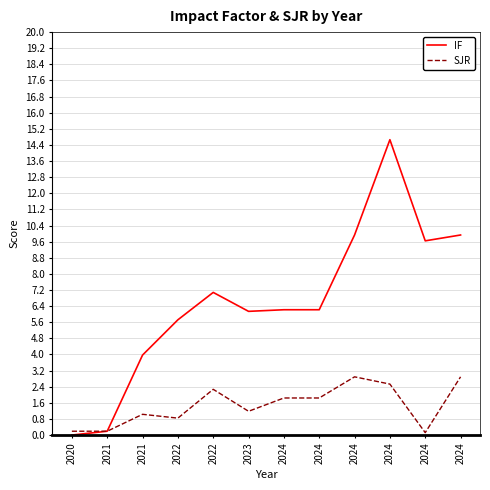

What is the value of the IF point at the 8th from the left?

6.2